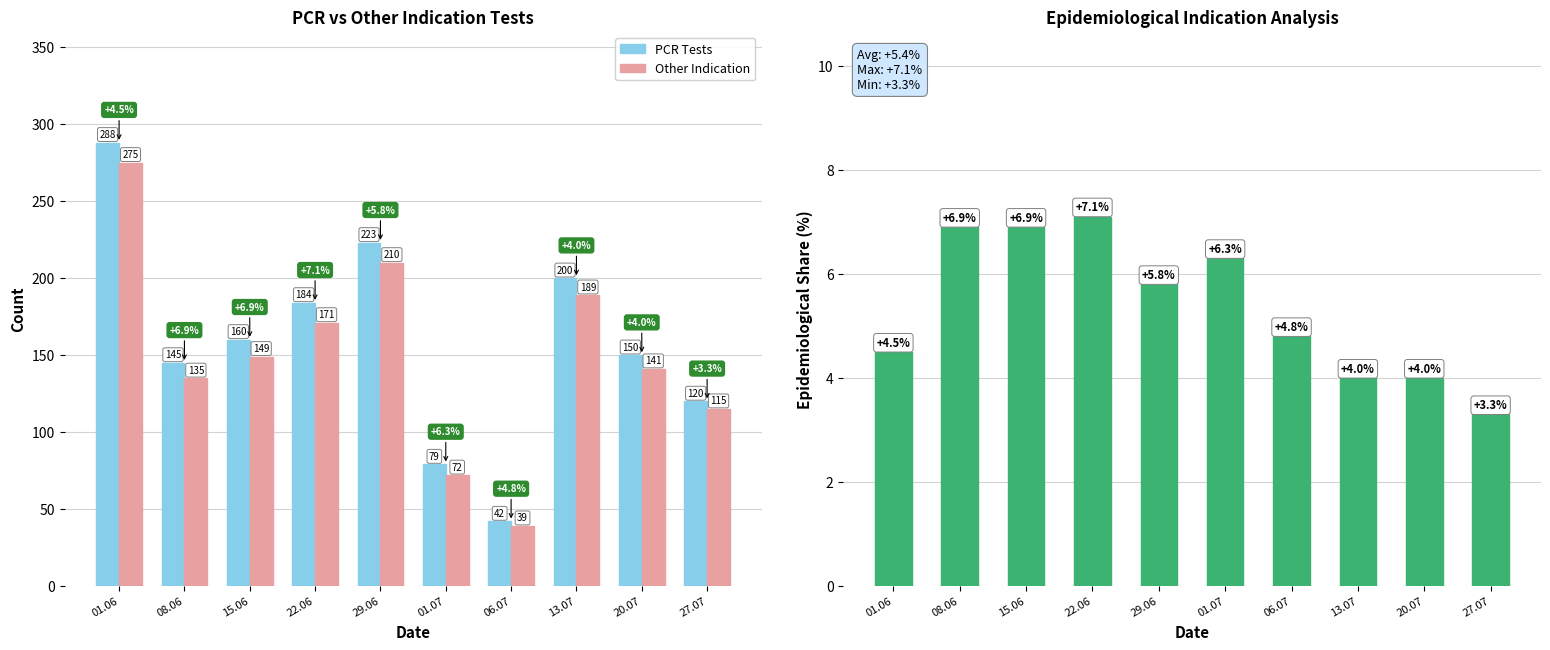

How many data points does each series have?

10